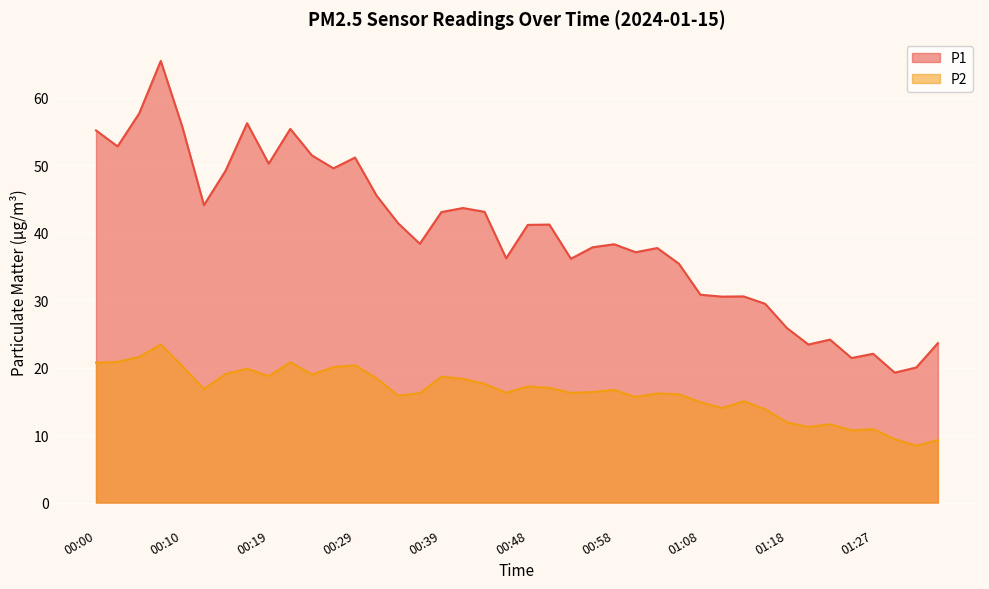

True or false: P1 and P2 cross at least once.

False